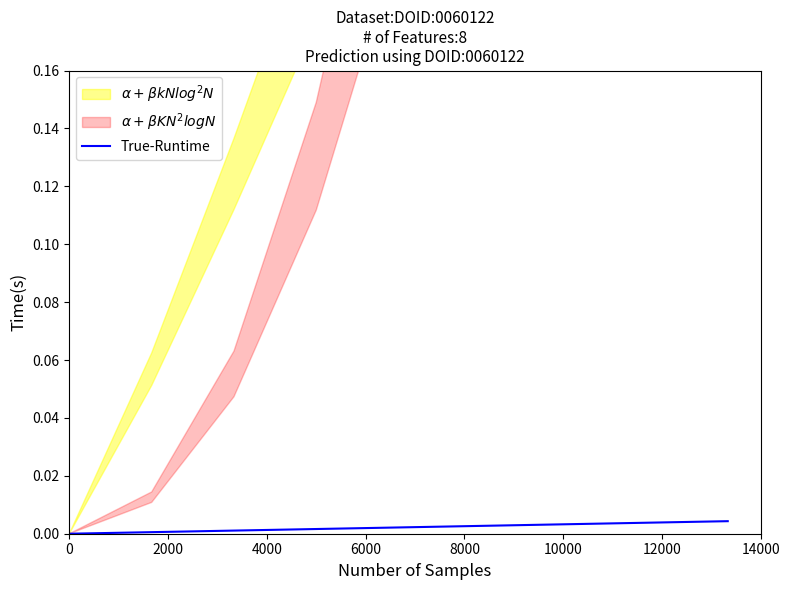

Which has a higher value, 14000 or 0?

14000